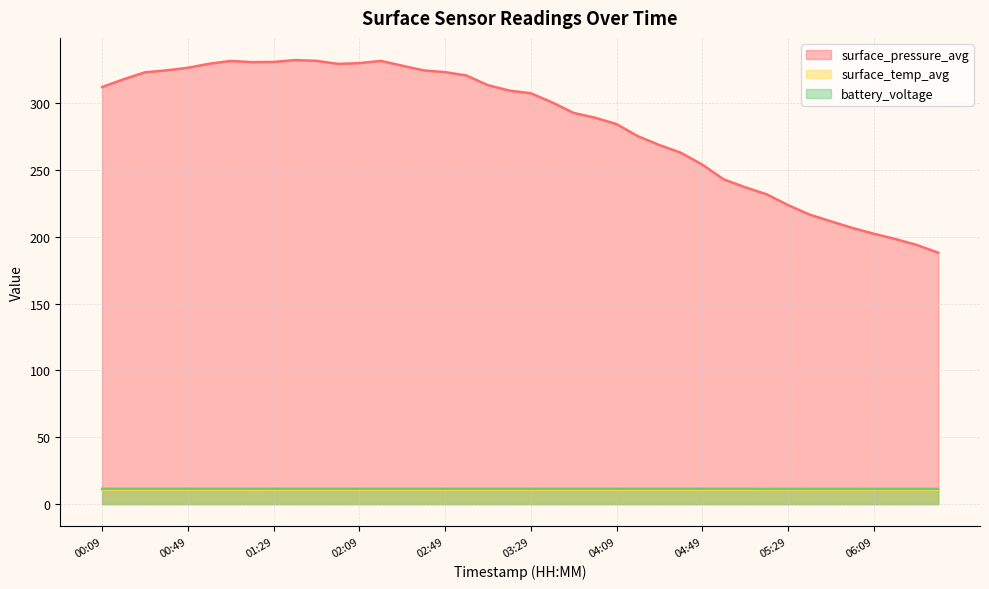

At which category does the chart reach its minimum across all series?

01:39